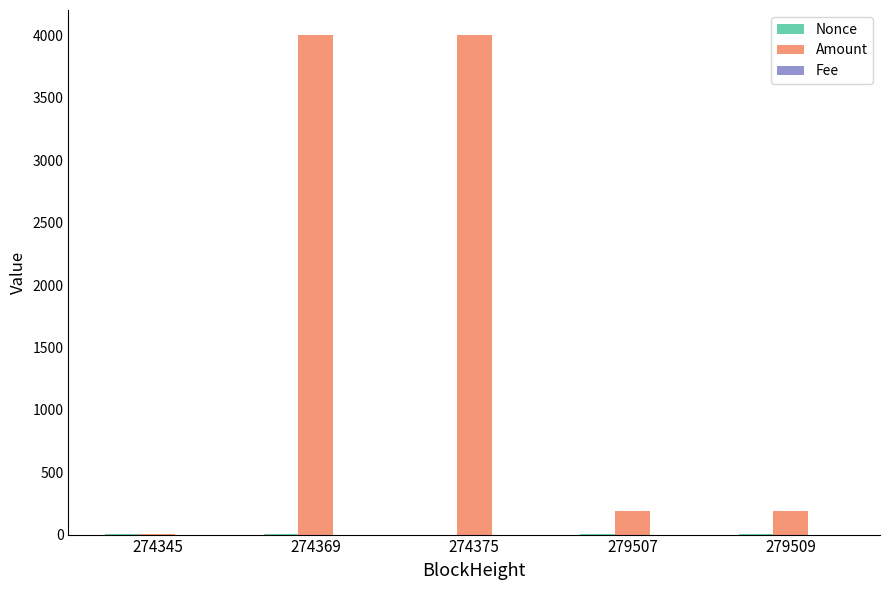

What is the highest value of the Amount series?

4004.0